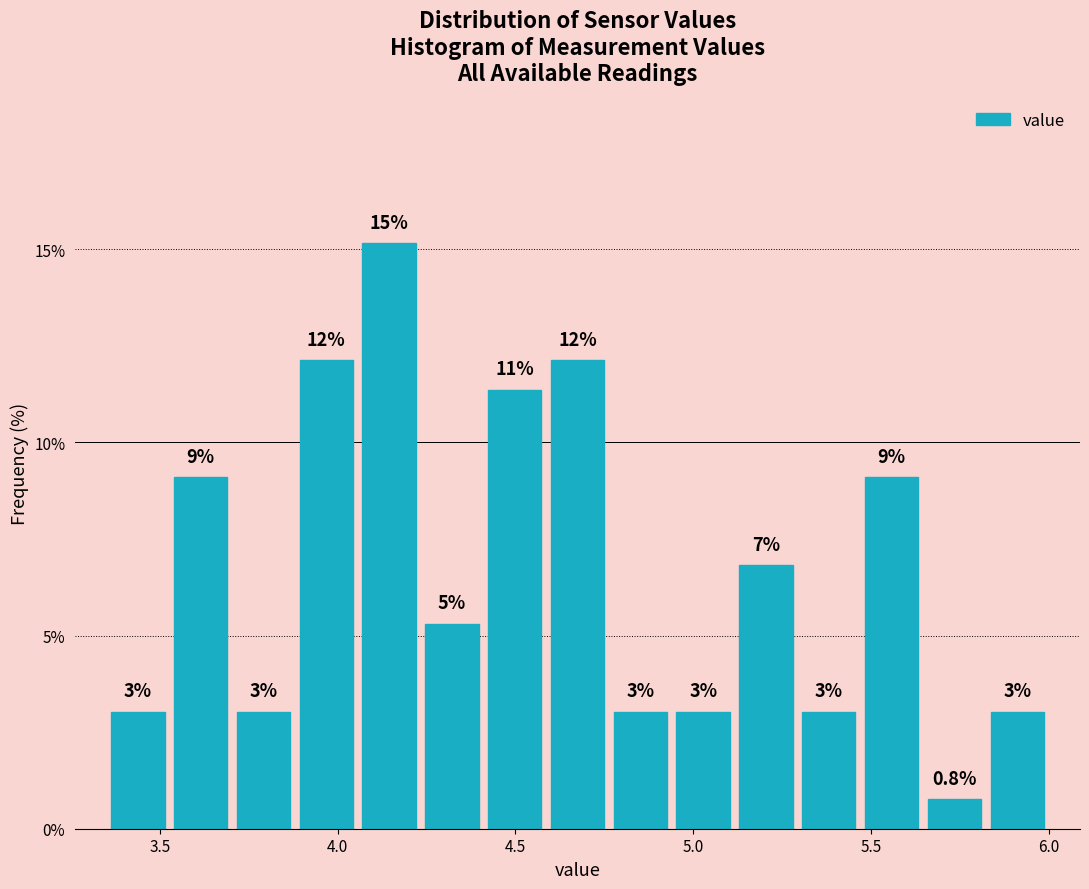

Read against the x-axis, roughly where is the centre of the tallest bar?

4.15